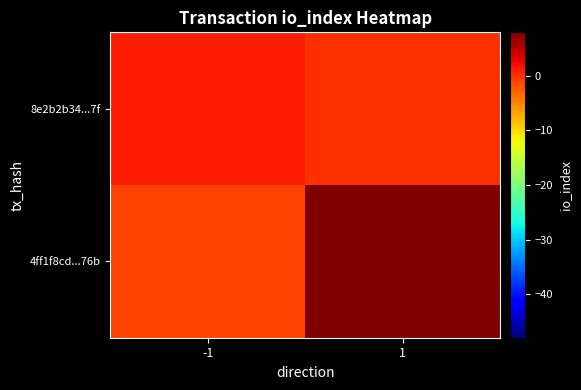

At which category is the sum across all series the highest?

1